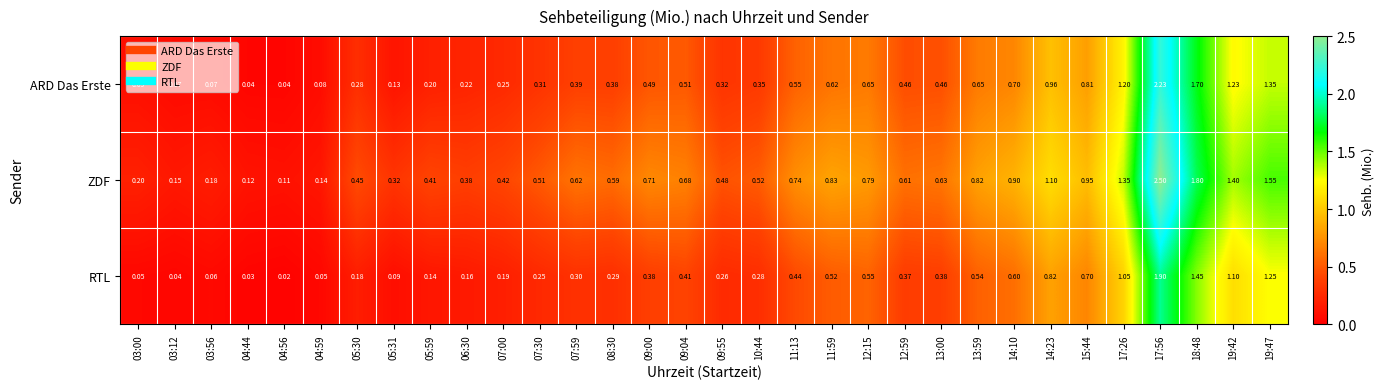

Rank the series by their average value, from lowest to highest.

RTL, ARD Das Erste, ZDF